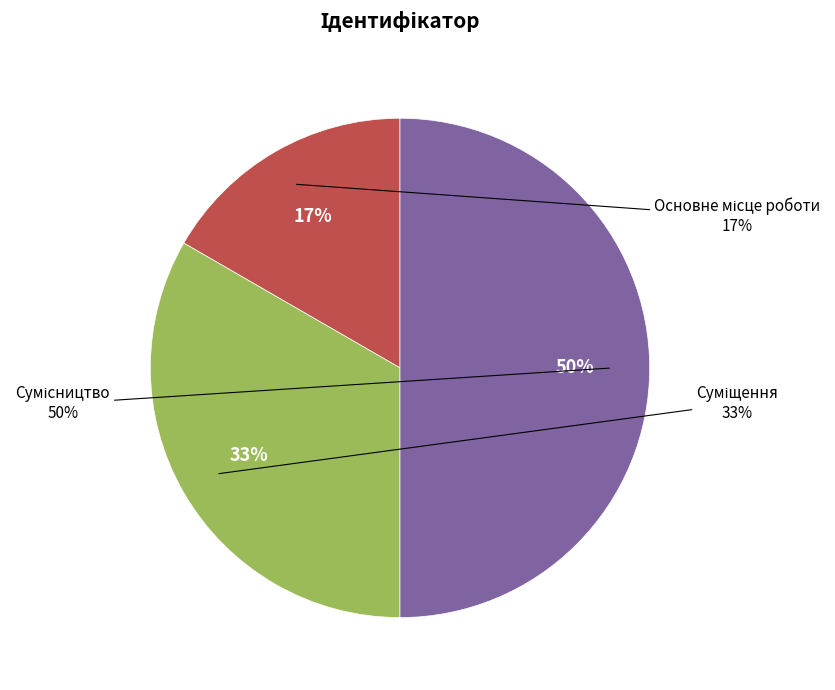

Which slice is the smallest?

Основне місце роботи